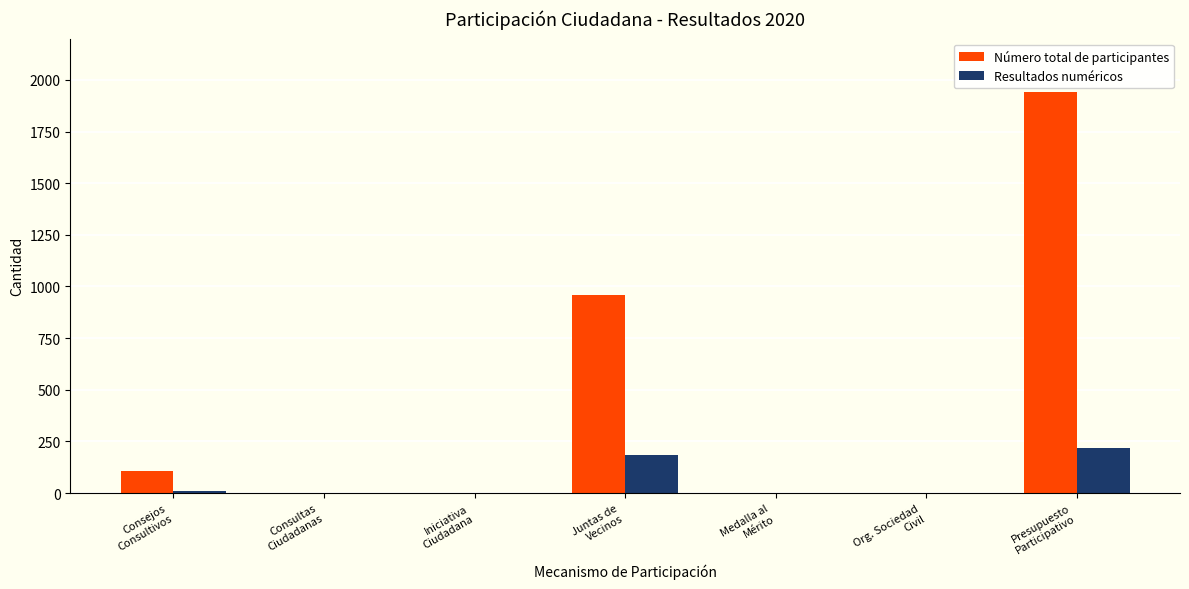

What is the highest value of the Número total de participantes series?

1943